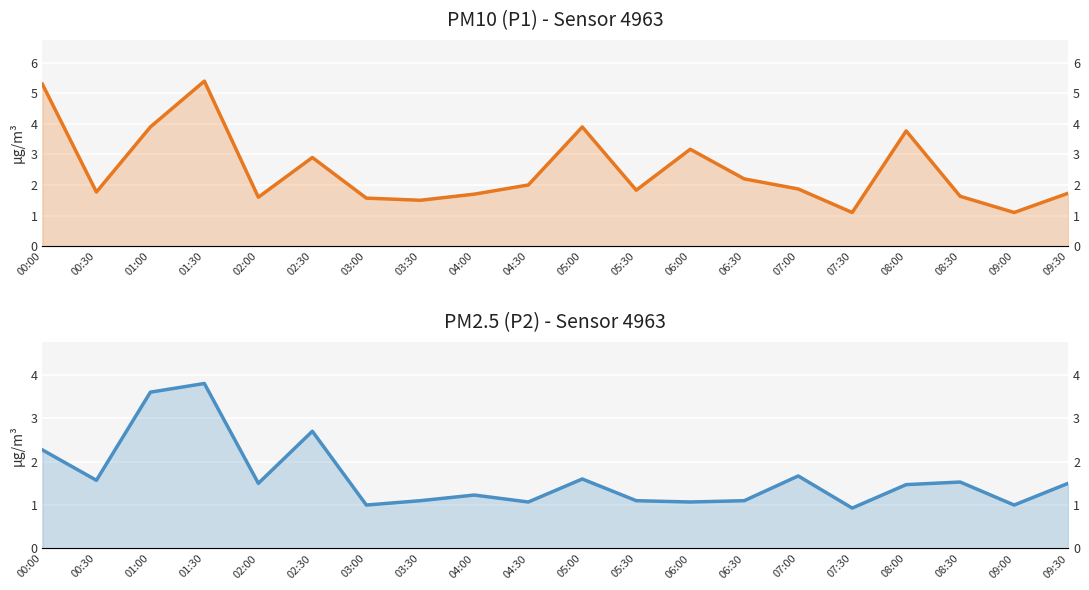

What is the difference between the P2 values at 03:00 and 09:30?

0.5